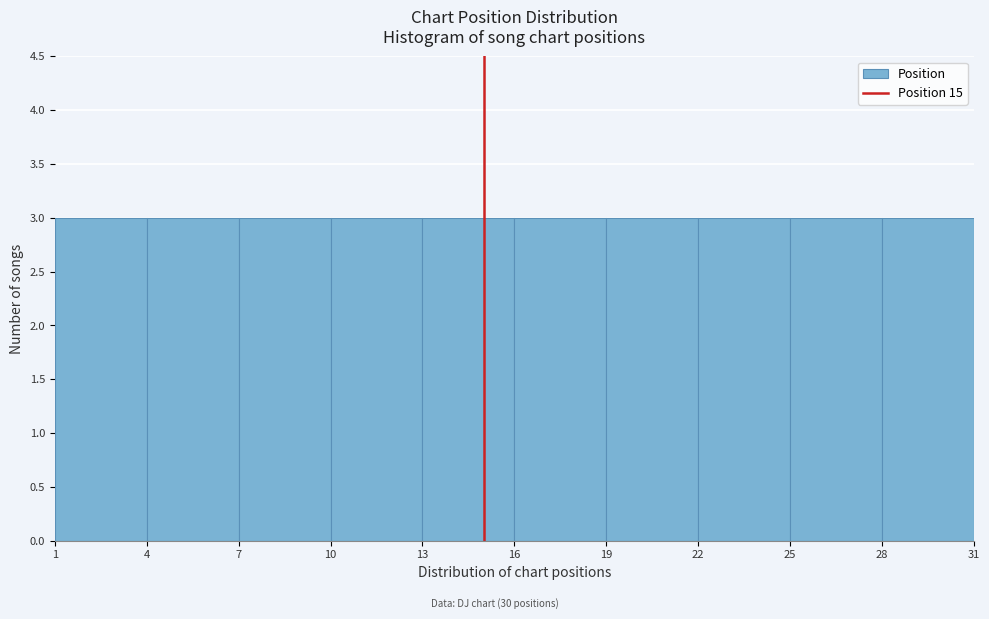

Reading left to right, transcribe this chart: for each bar, give the range it covers on the x-axis and its height. The values are not printed on the chart, so give them approximately, as read against the axis.

1 to 4: 3
4 to 7: 3
7 to 10: 3
10 to 13: 3
13 to 16: 3
16 to 19: 3
19 to 22: 3
22 to 25: 3
25 to 28: 3
28 to 31: 3